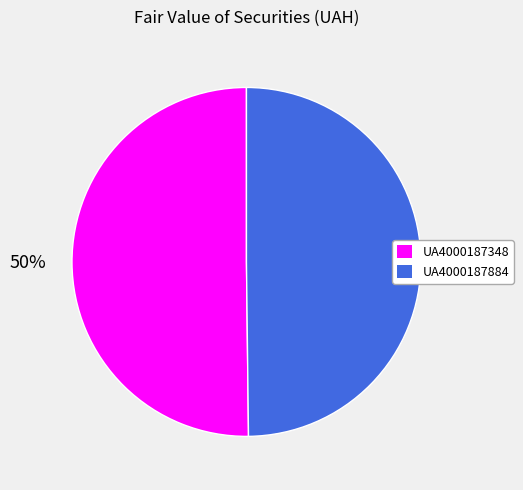

To the nearest percent, what is the combined percentage of UA4000187884 and UA4000187348?

100%